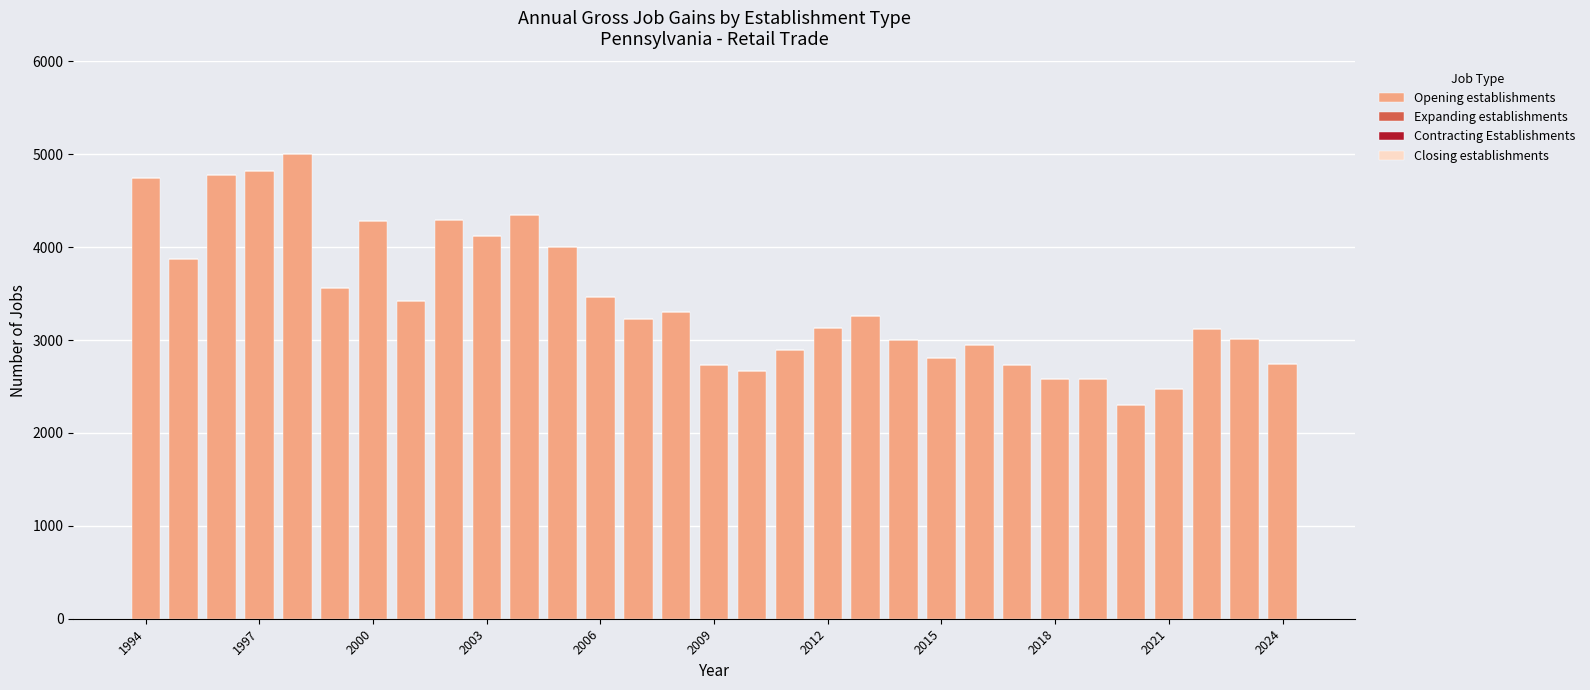

What is the maximum value shown in the chart?

5001